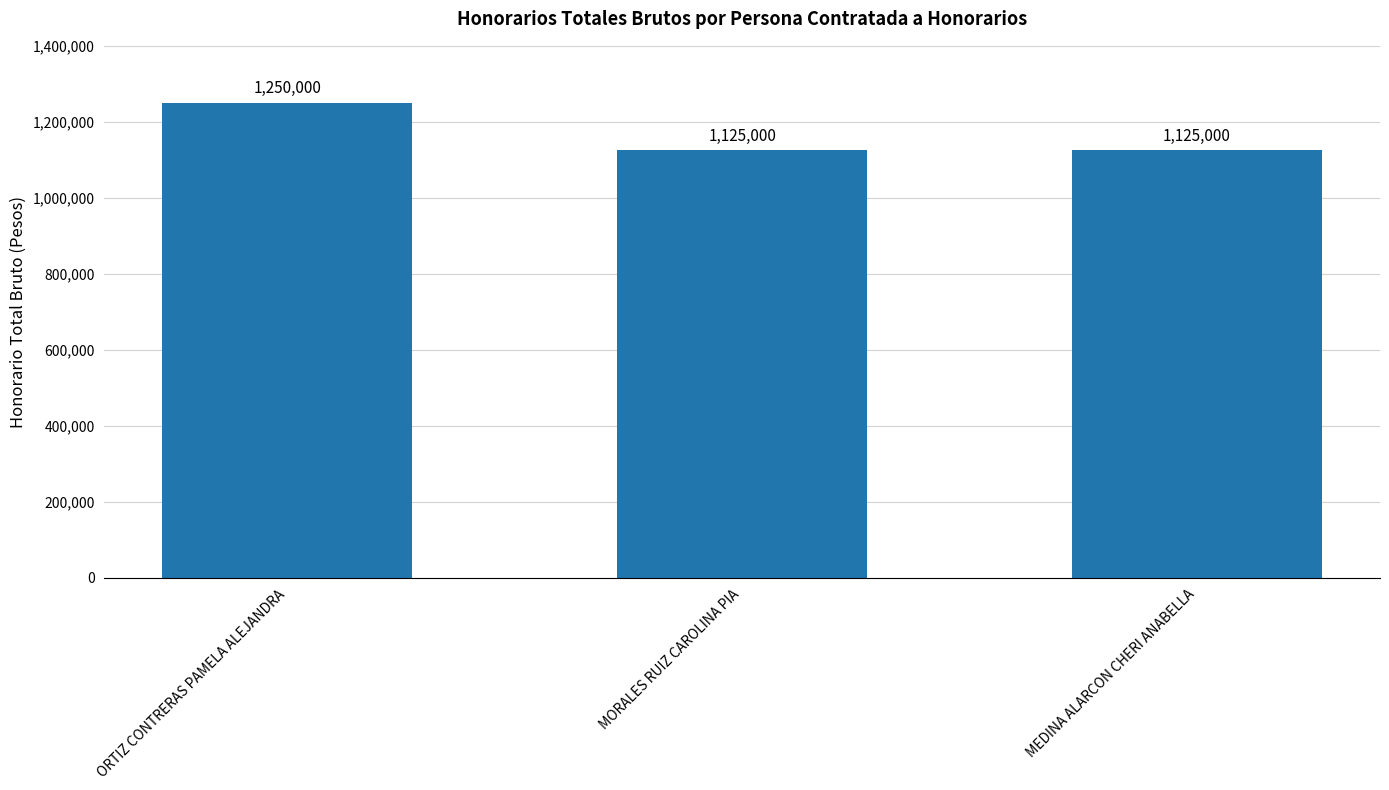

The value at ORTIZ CONTRERAS PAMELA ALEJANDRA is 2192687. True or false?

False